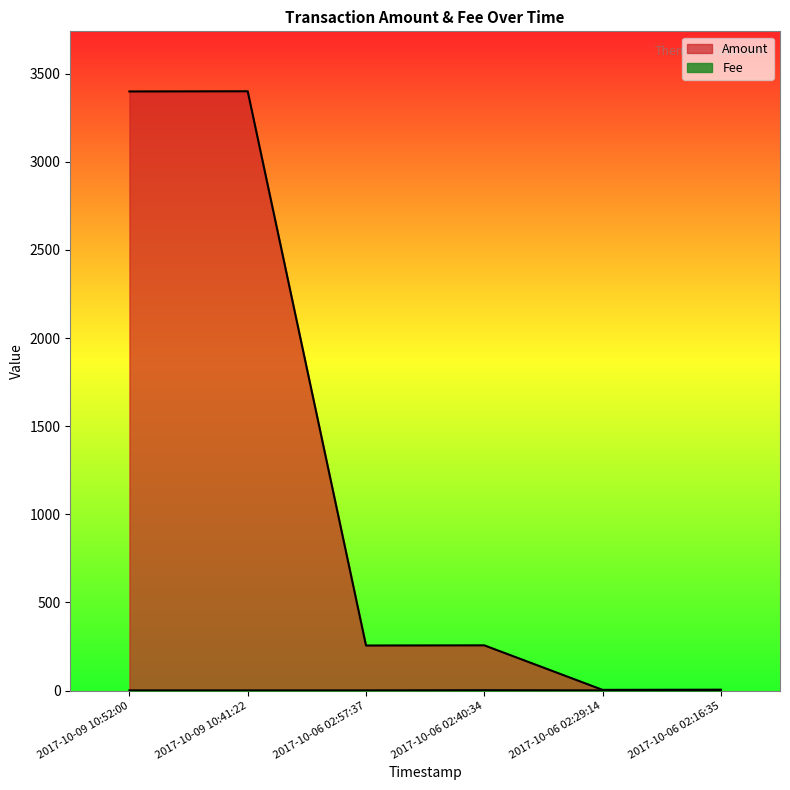

Between 2017-10-06 02:40:34 and 2017-10-06 02:57:37, which is larger?

2017-10-06 02:40:34